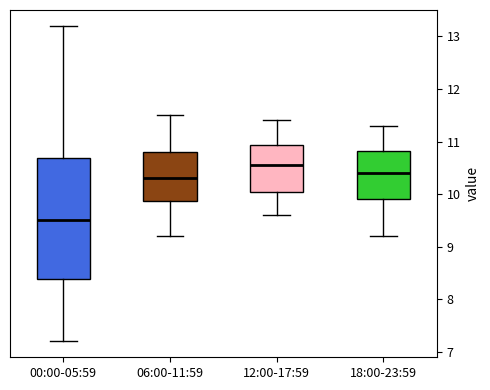

Which box is the tallest, from its lower edge to its upper edge?

00:00-05:59